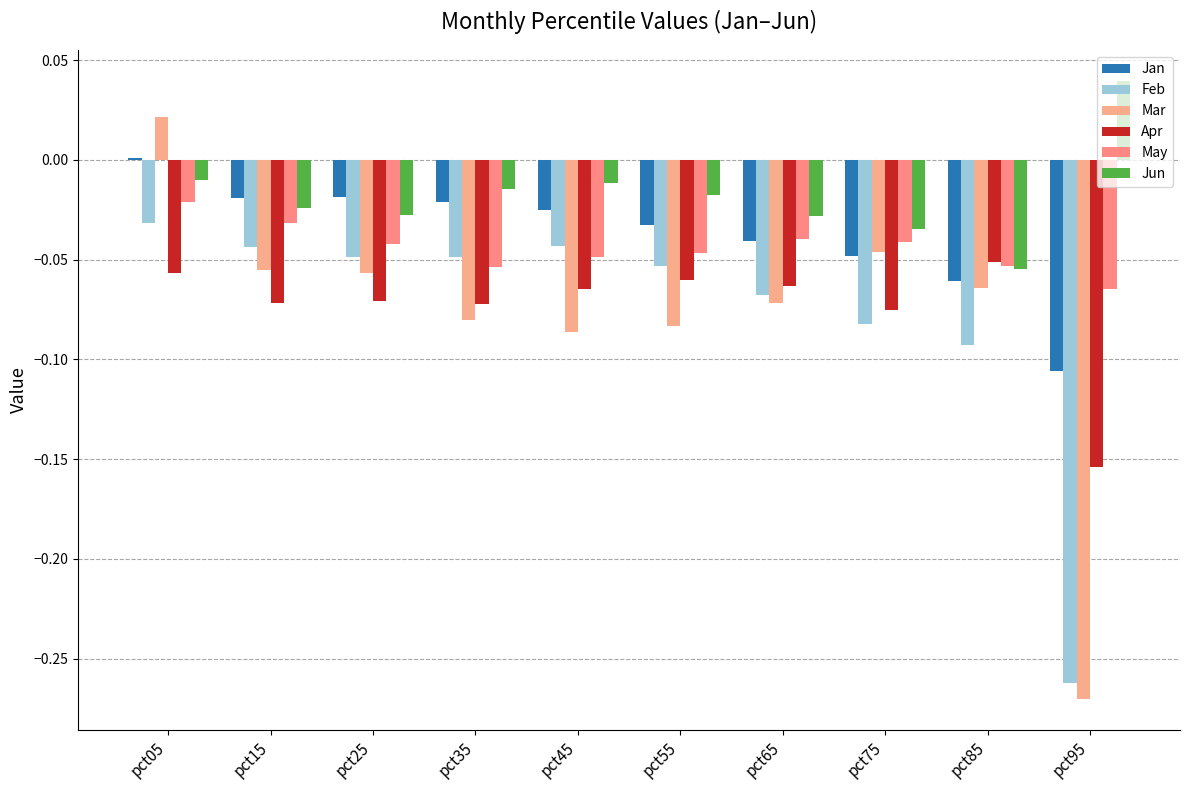

Which series has the largest range (max minus min)?

Mar